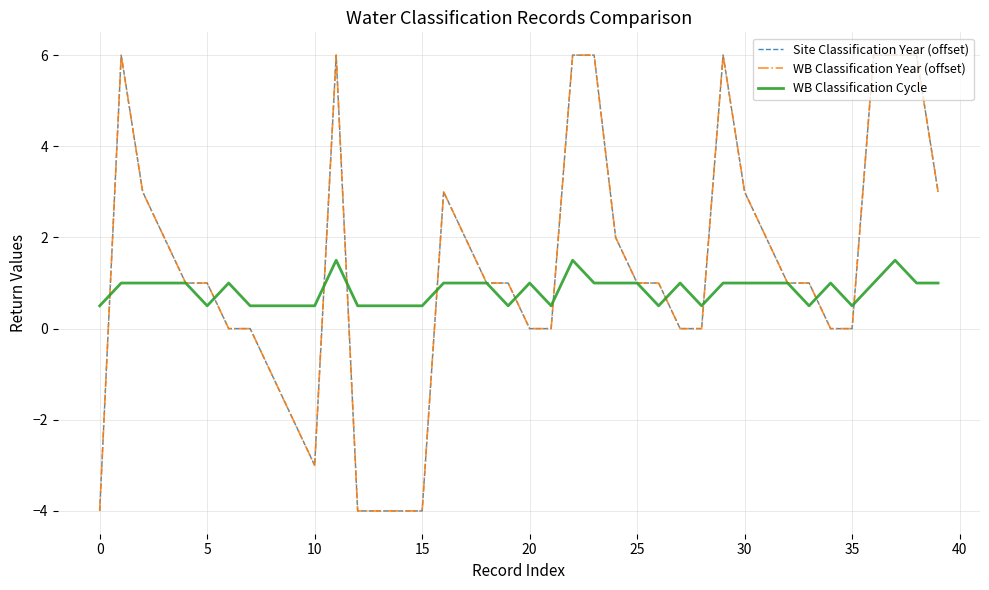

Is this an area chart (filled region under the line)?

No